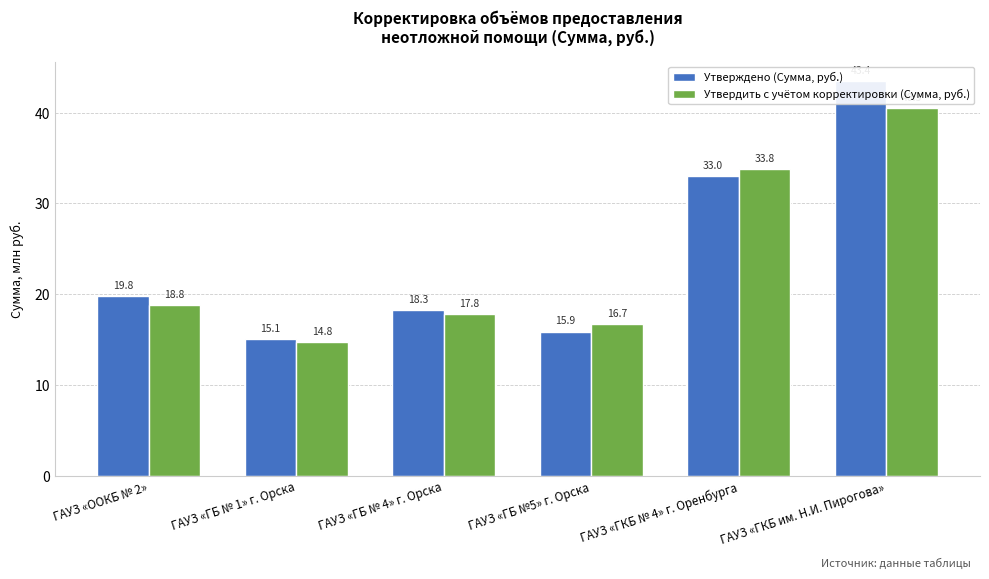

List the series in order of their peak value, lowest first.

Утвердить с учётом корректировки (Сумма, руб.), Утверждено (Сумма, руб.)